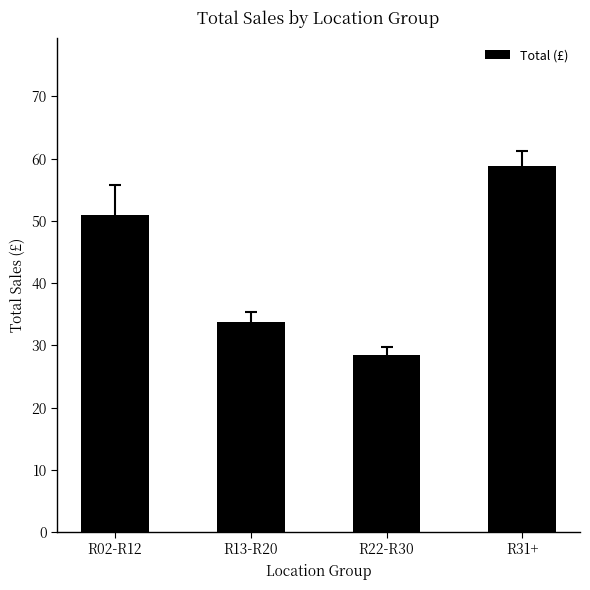

What is the change in value from R02-R12 to R31+?

+7.8